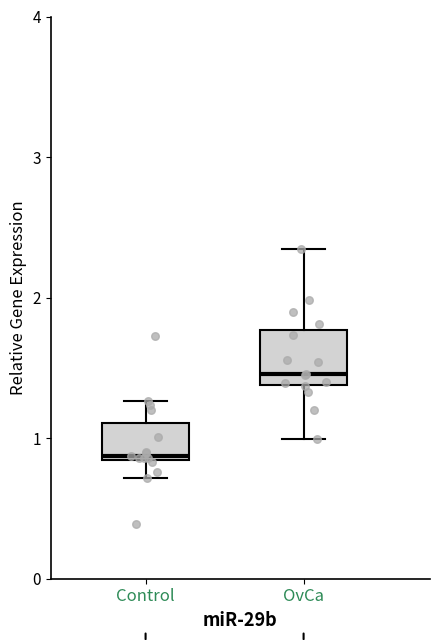

Which box is the tallest, from its lower edge to its upper edge?

OvCa